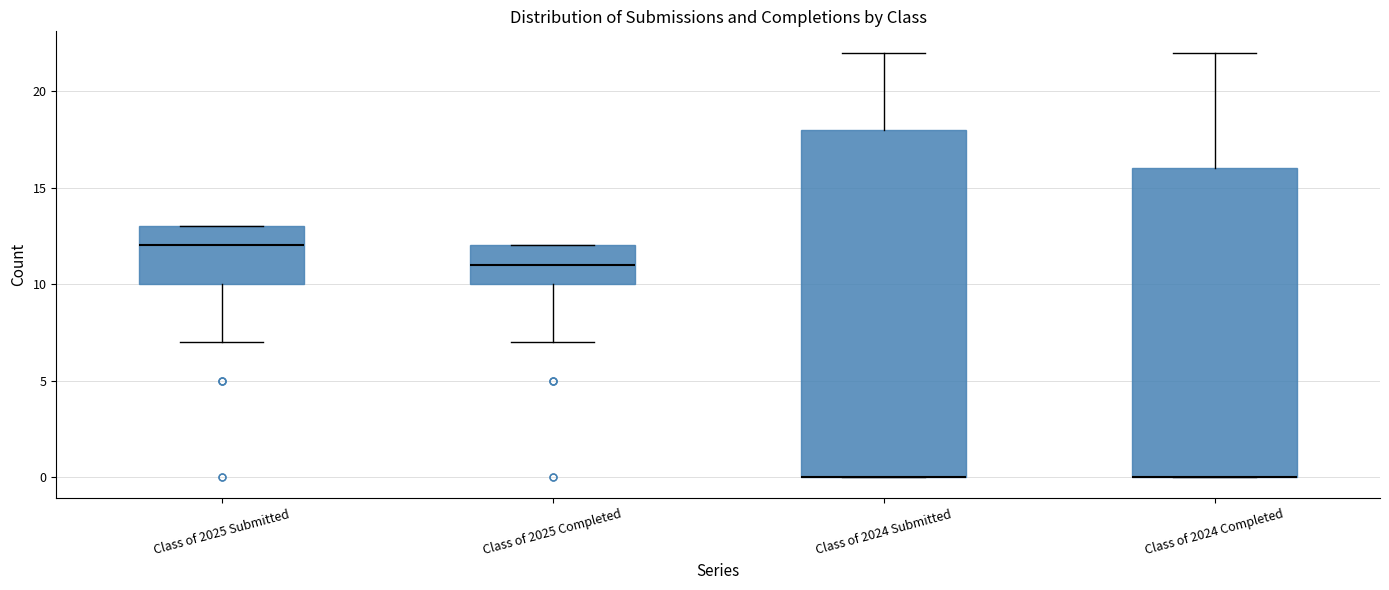

Which box is the tallest, from its lower edge to its upper edge?

Class of 2024 Submitted